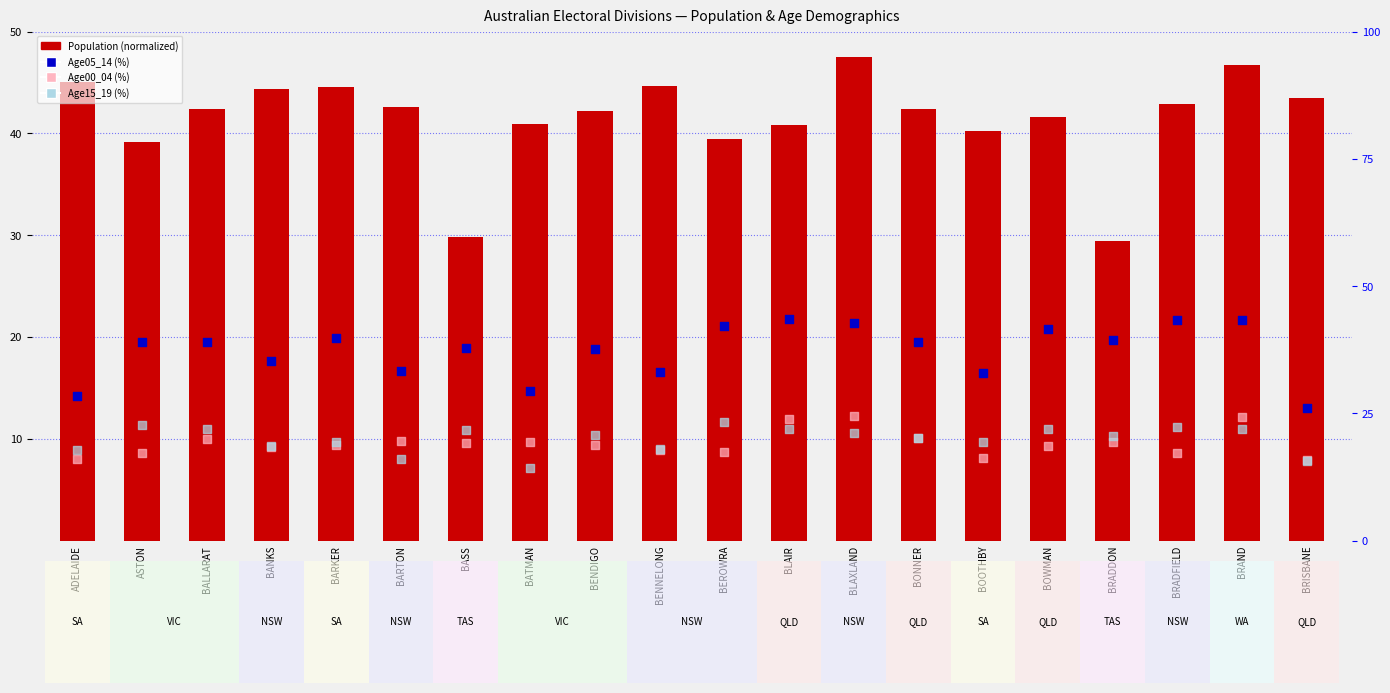

Which series has the largest Y range (max minus min)?

Population (normalized)